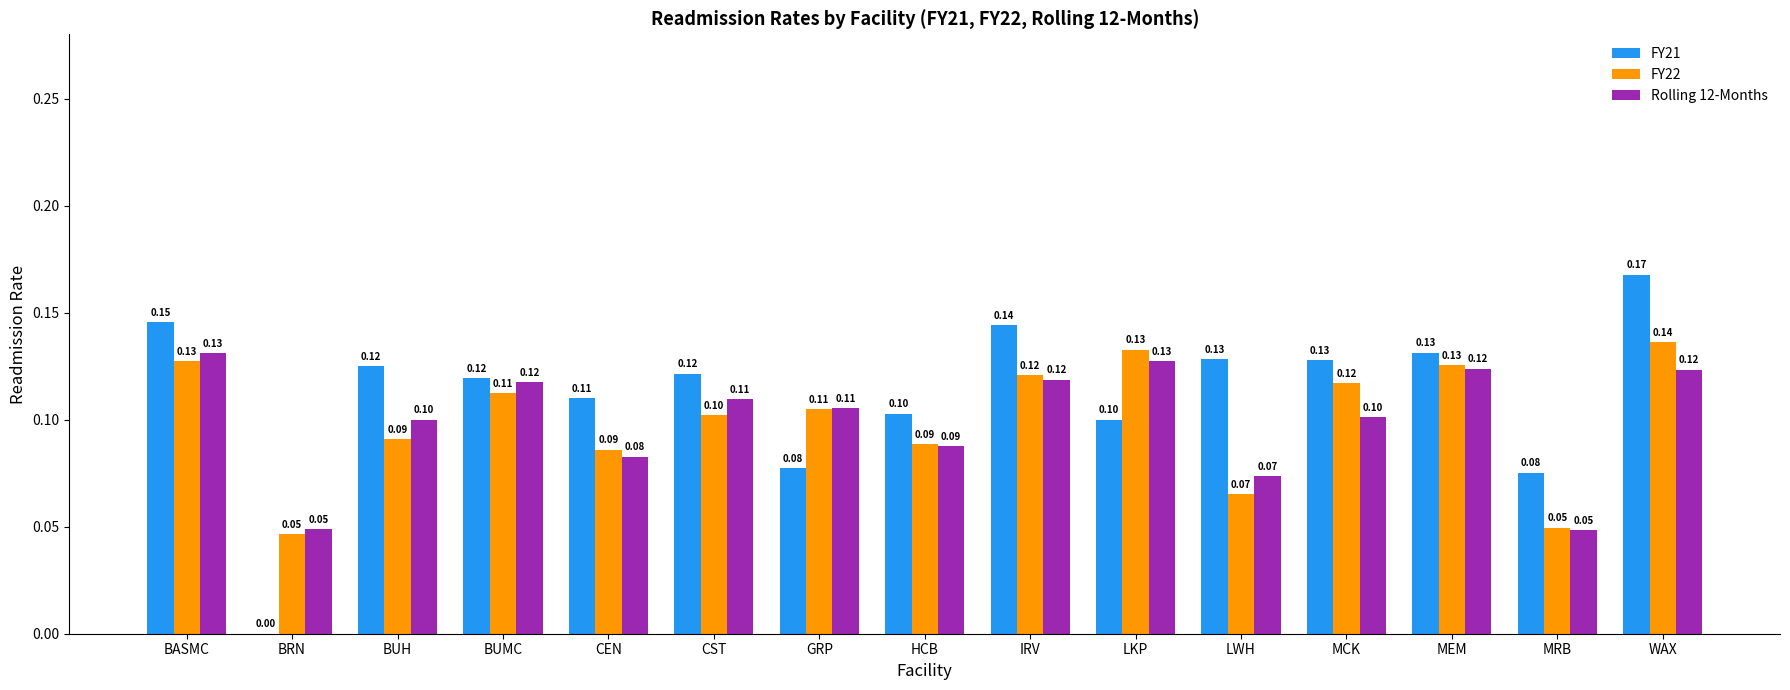

Which label corresponds to the largest value in the chart?

WAX